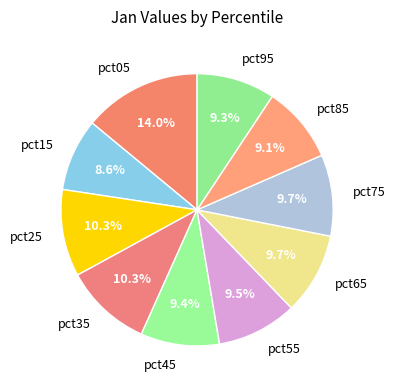

What is the smallest slice in the pie chart?

pct15